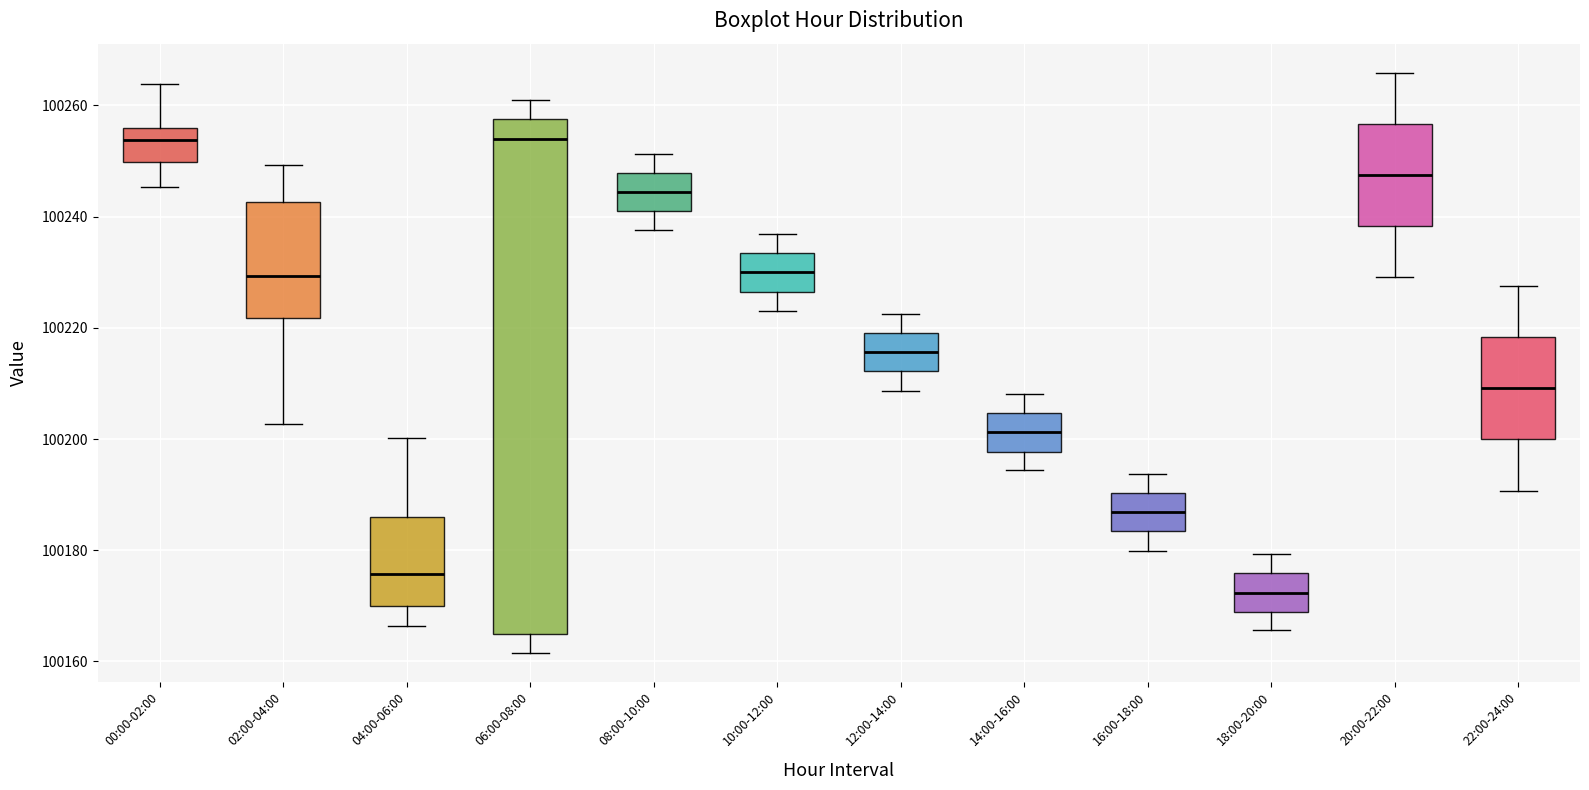

Where is the lower edge of the box for 14:00-16:00 on the y-axis? The values are not printed on the chart, so give them approximately, as read against the axis.

100198